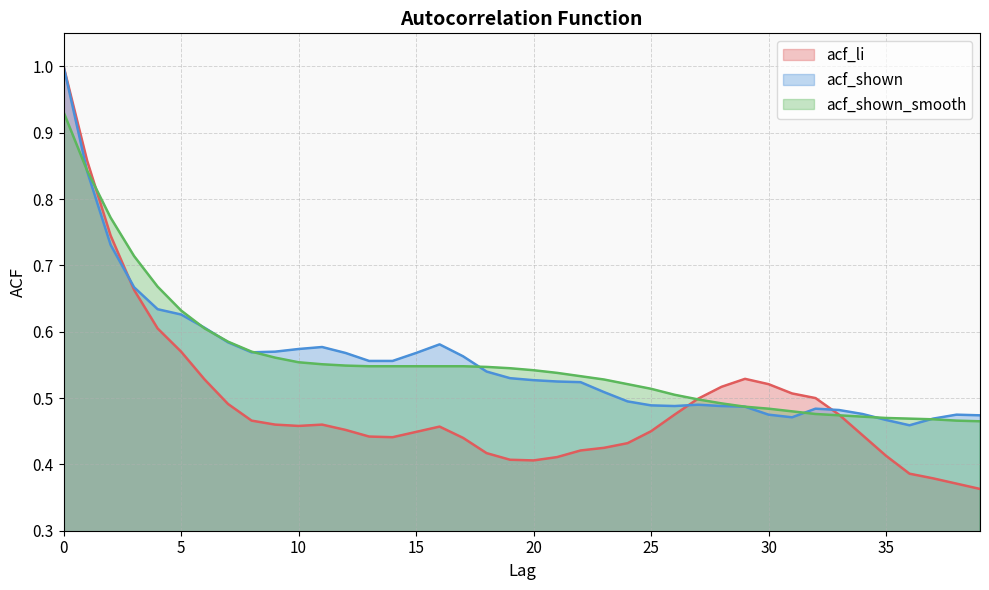

What is the approximate value of acf_shown at 18?

0.5